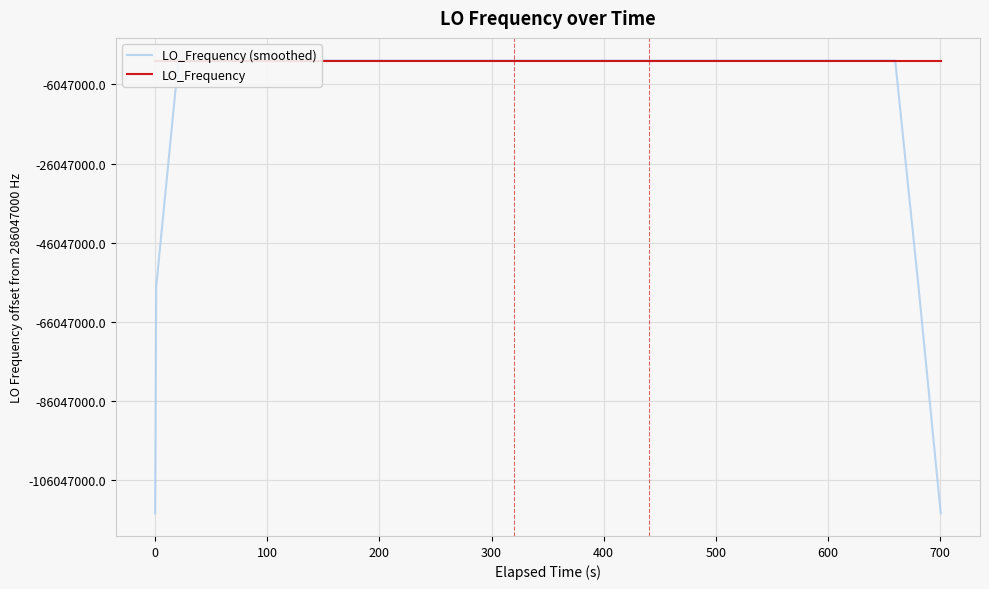

Does the chart have visible grid lines?

Yes